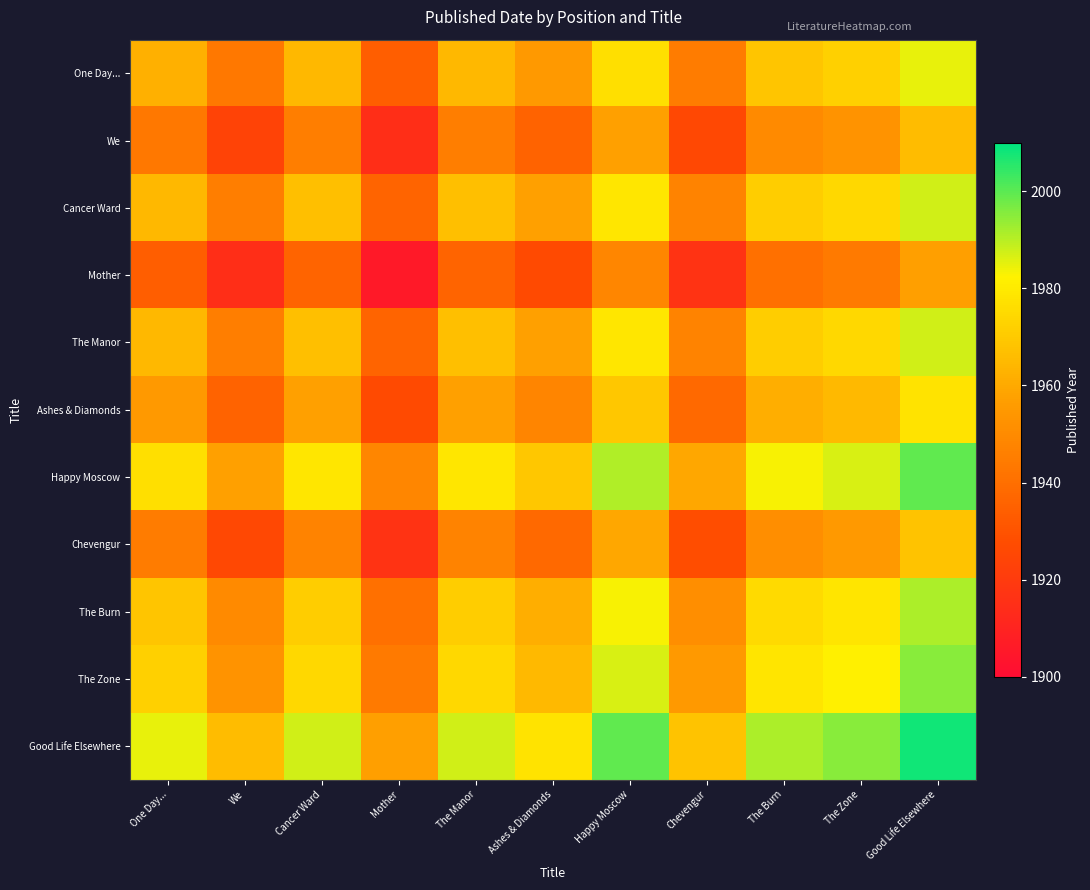

Count the number of categories in the chart.

11